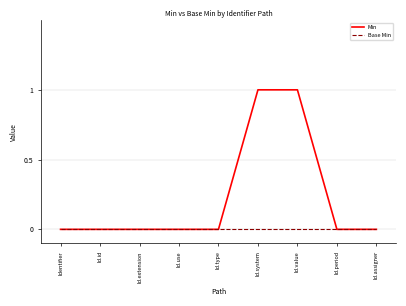

Reading left to right, extract all data points from this chart.

Min: 0	0	0	0	0	1	1	0	0
Base Min: 0	0	0	0	0	0	0	0	0